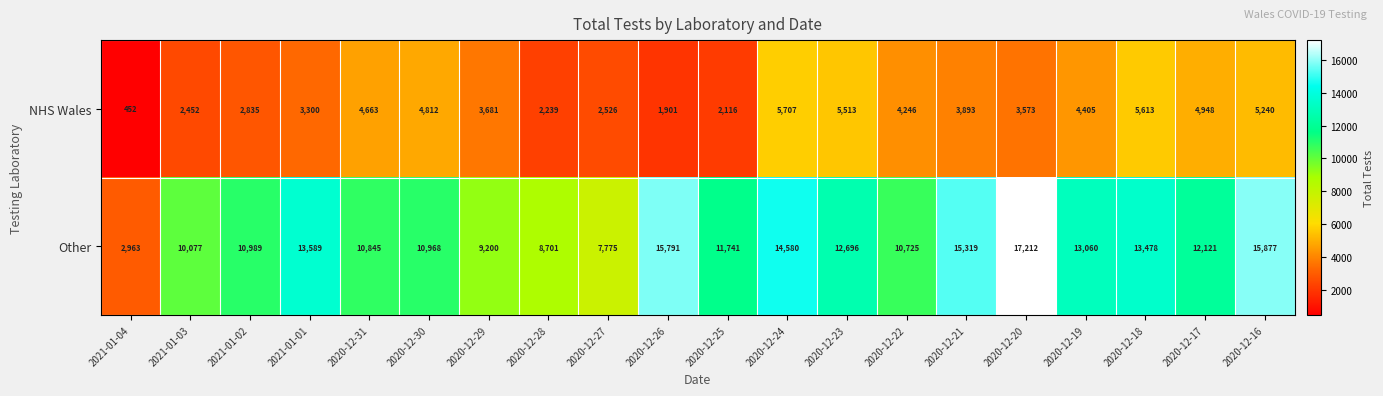

List the series in order of their overall mean, lowest first.

NHS Wales, Other